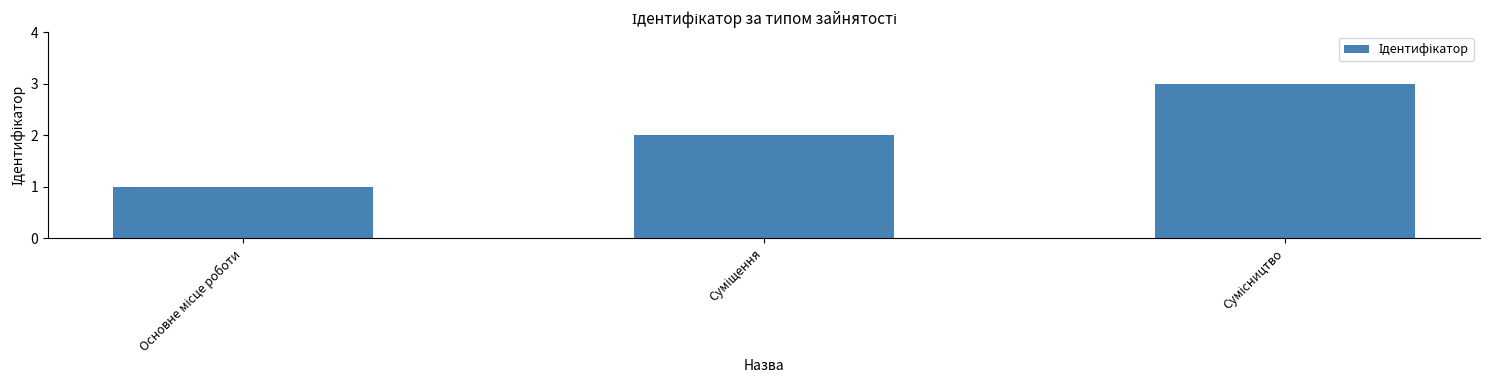

What is the greatest value displayed?

3